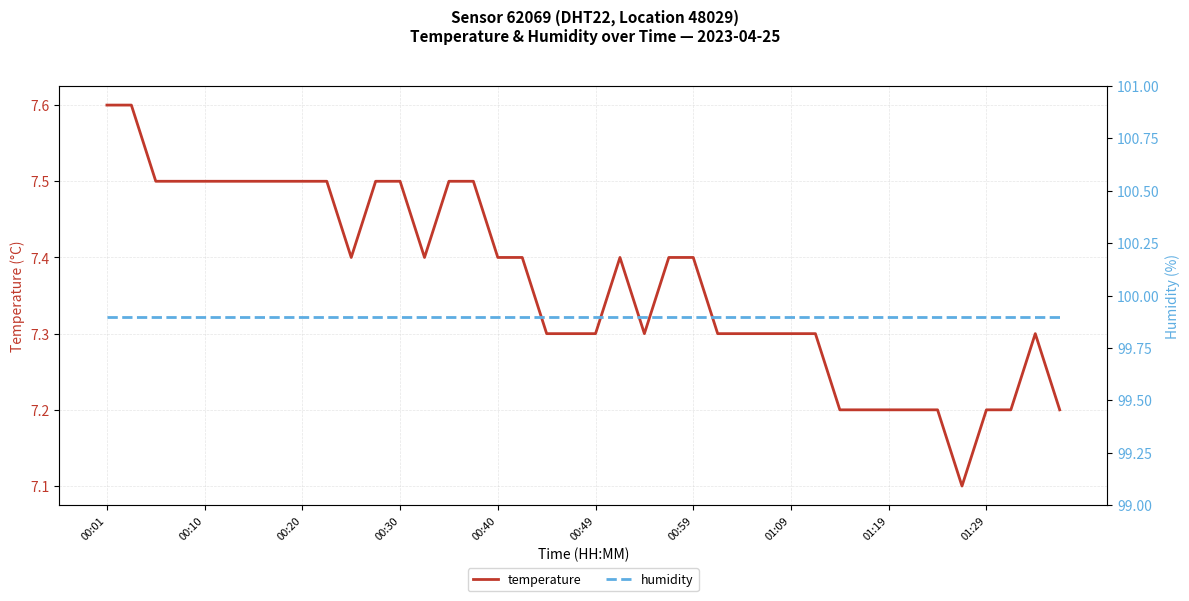

The humidity series shows 49.6 at 37. True or false?

False